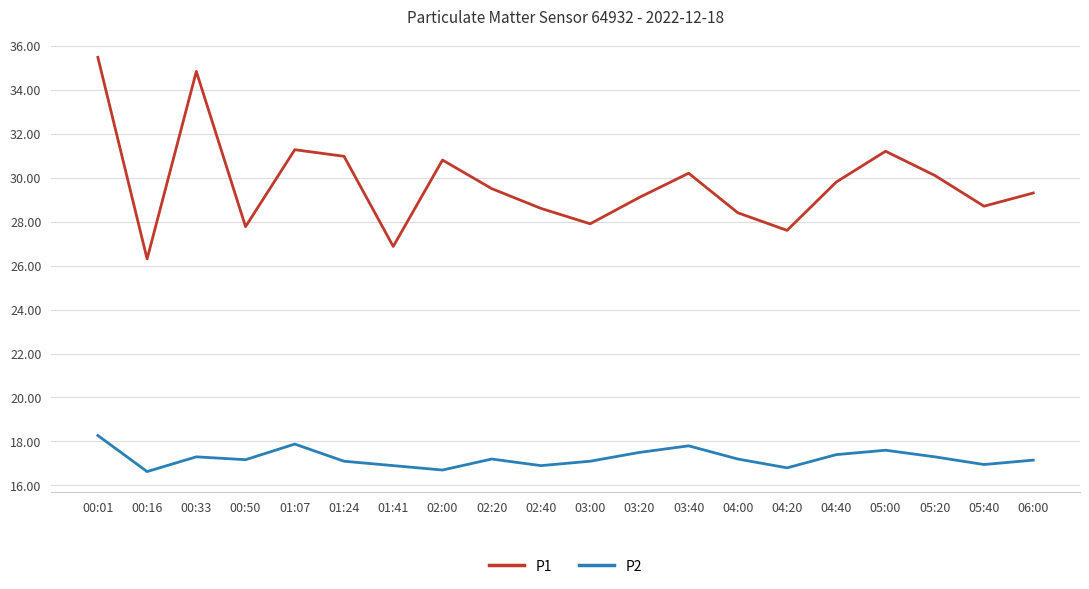

Rank the series by their average value, from highest to lowest.

P1, P2